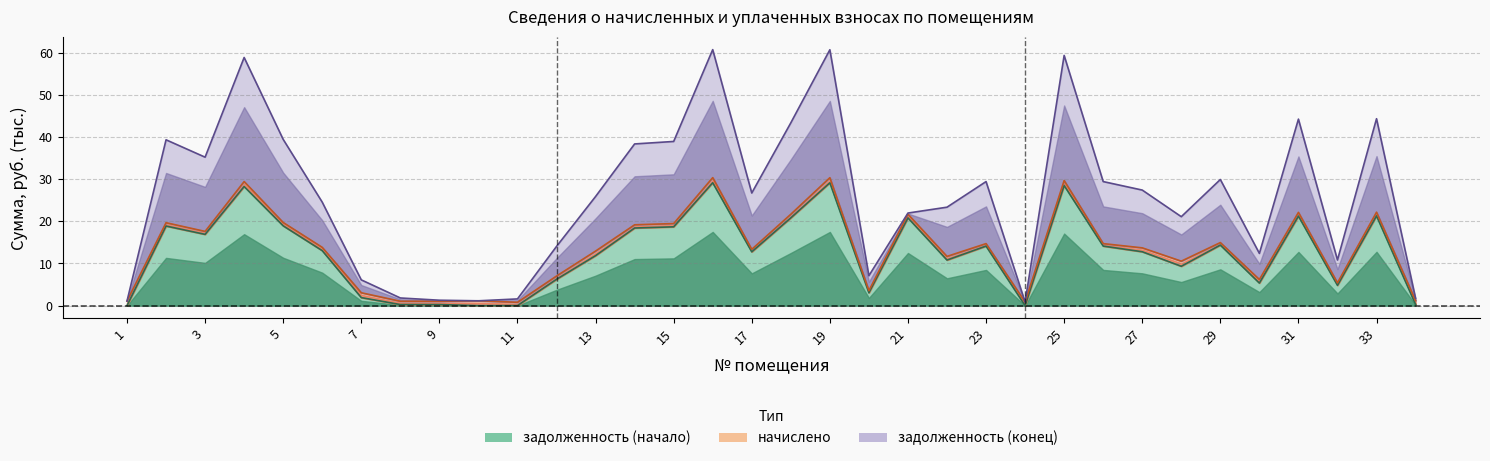

At how many categories does at least one series exceed 38?

11